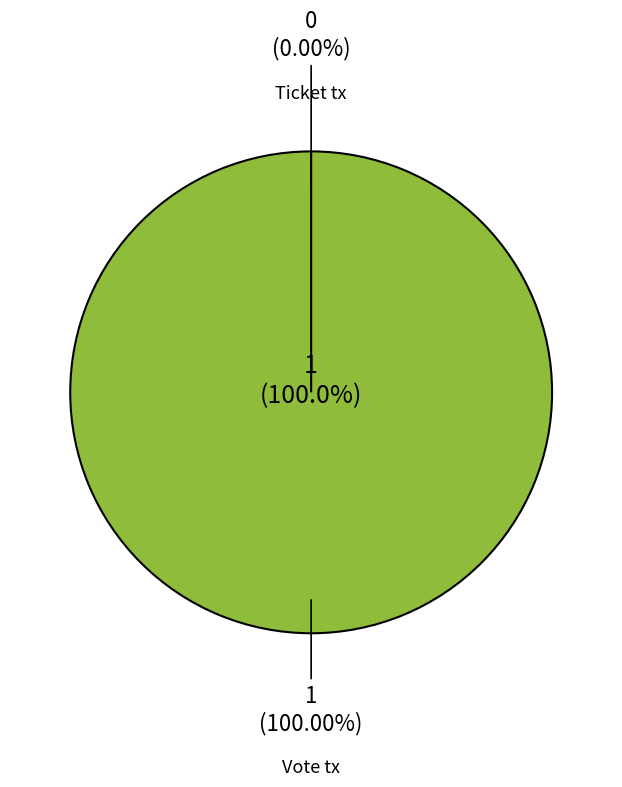

Is there any slice that represents more than half of the pie?

Yes